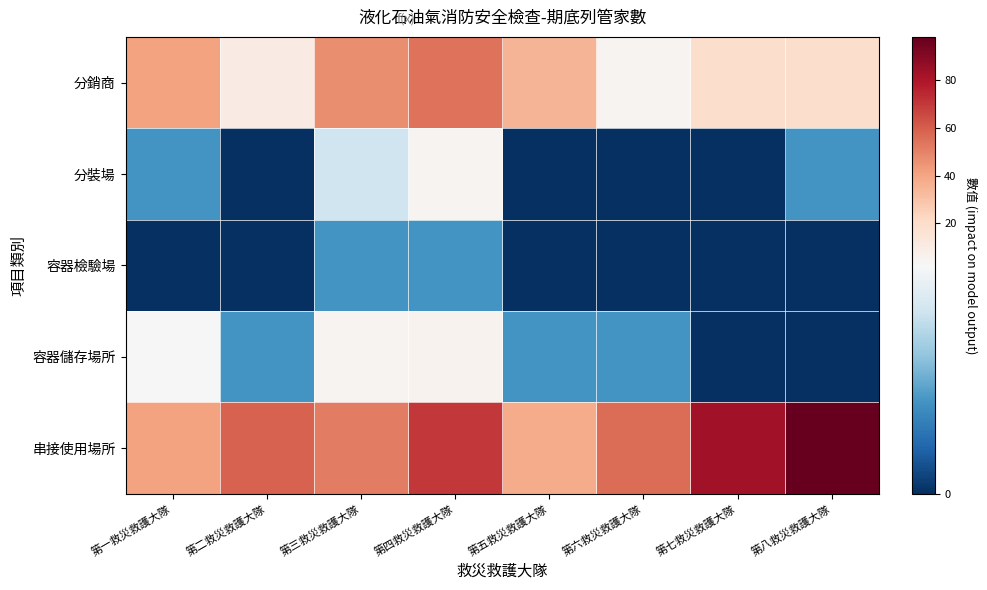

What is the difference between the highest and lowest values at 第四救災救護大隊?

69